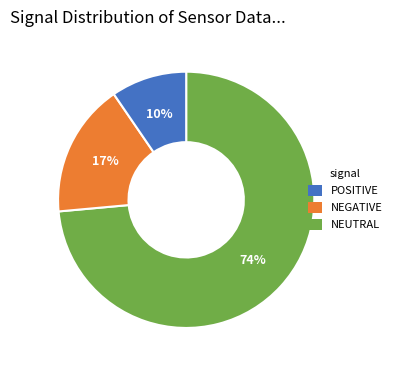

Rank the categories by value from highest to lowest.

POSITIVE, NEGATIVE, NEUTRAL